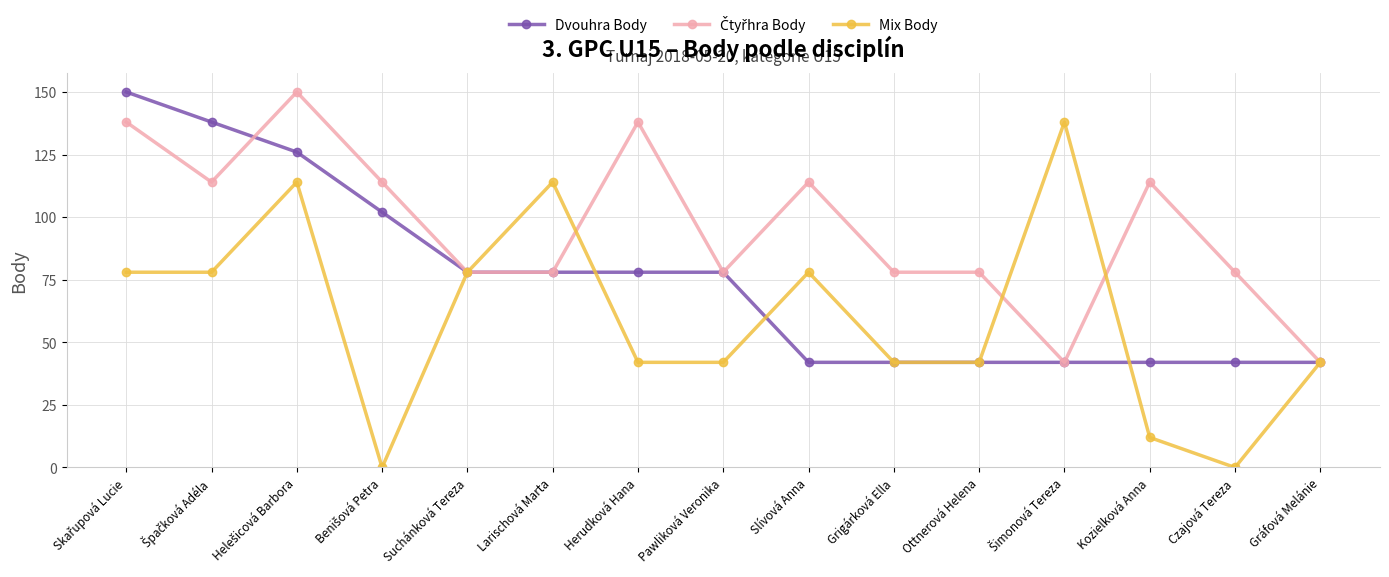

What is the total value across all series at Kozielková Anna?

168